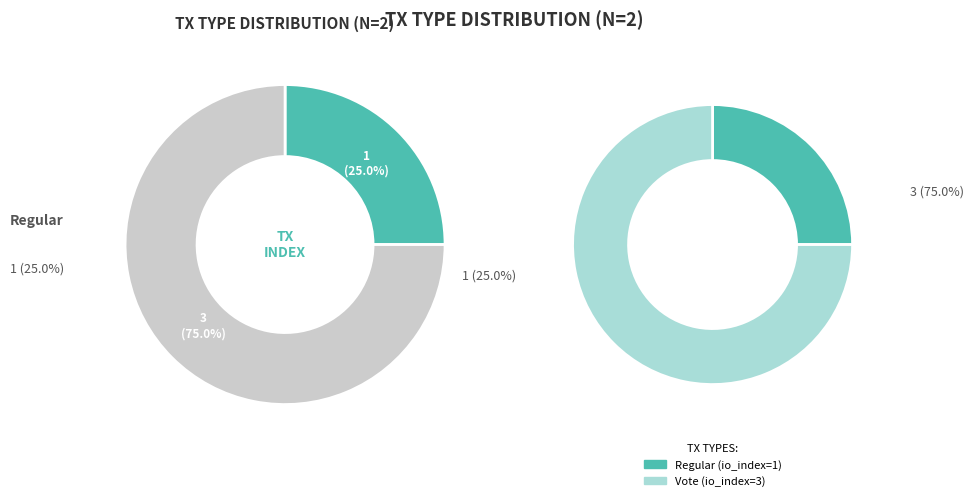

True or false: Regular accounts for 25% of the total.

True